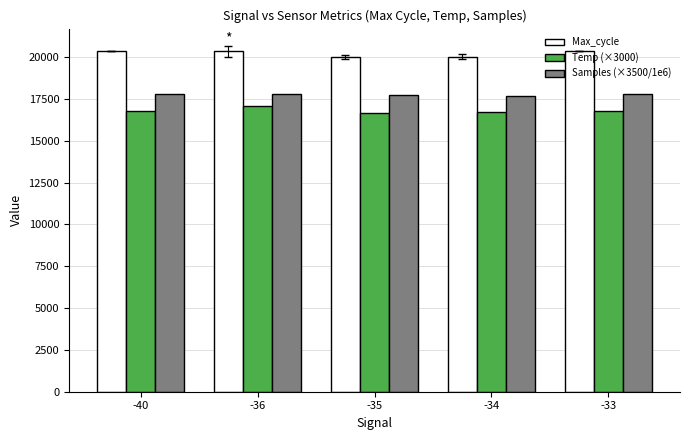

What is the sum of all Samples (×3500/1e6) values?

88720.5